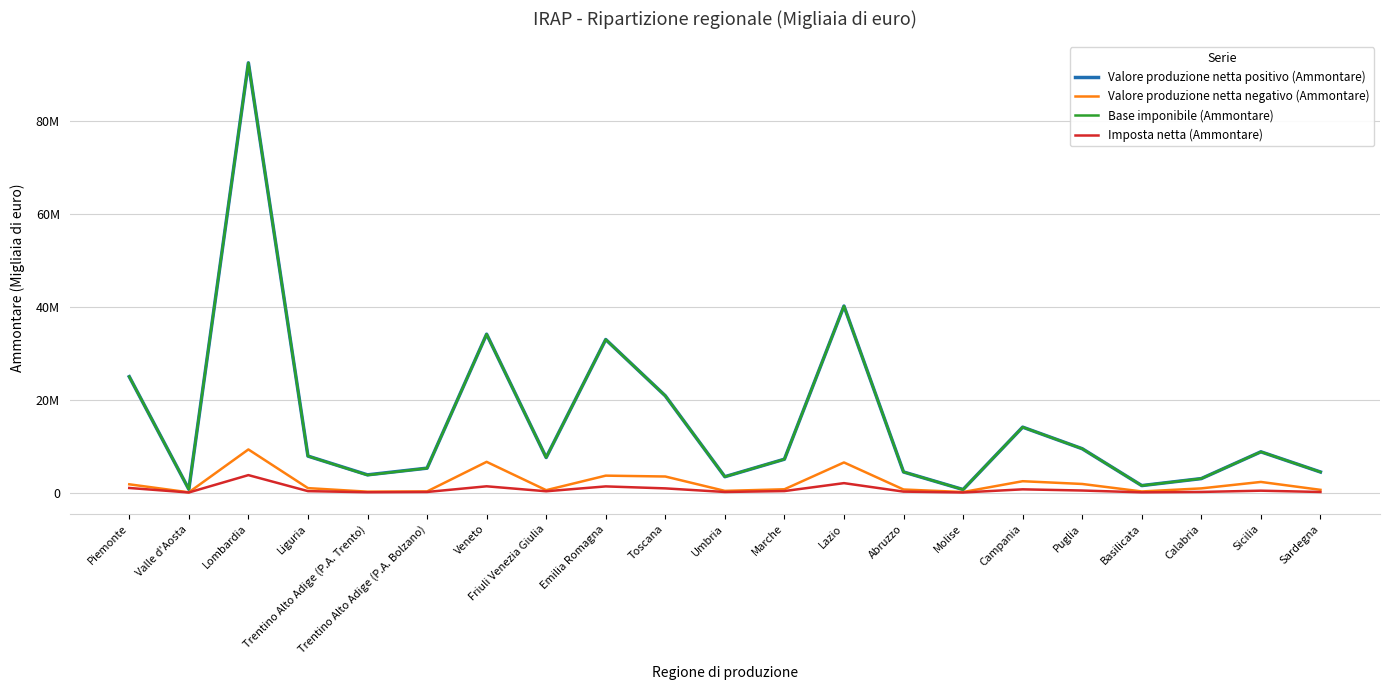

What is the label of the 21st point from the right?

Piemonte